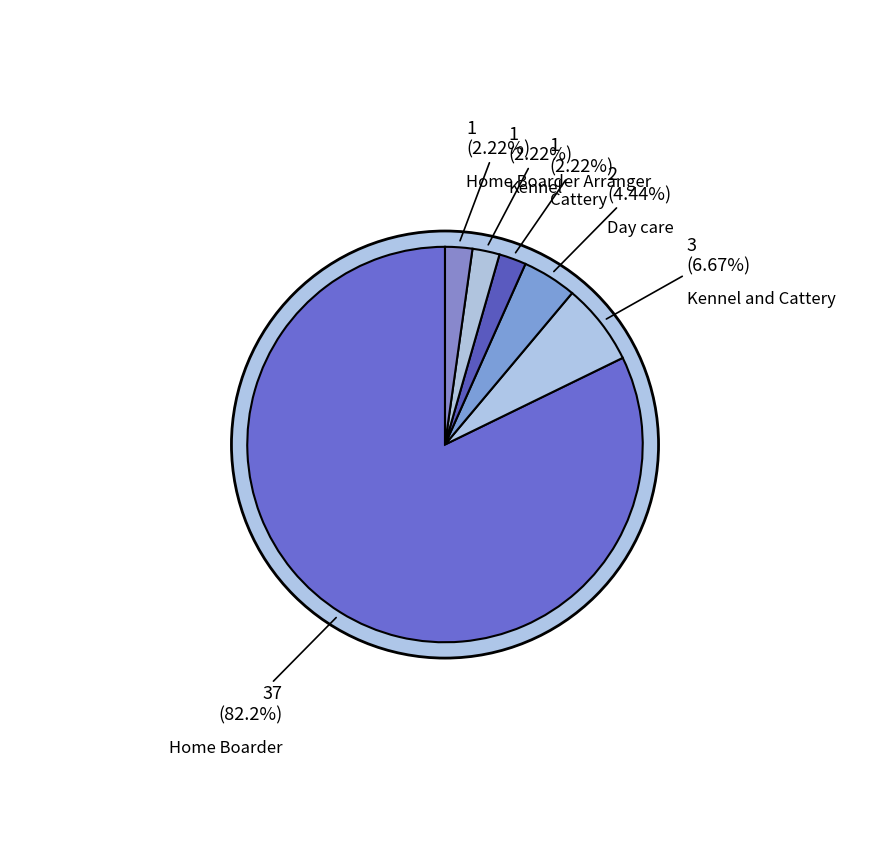

The Kennel and Cattery slice represents 7% of the pie. True or false?

True